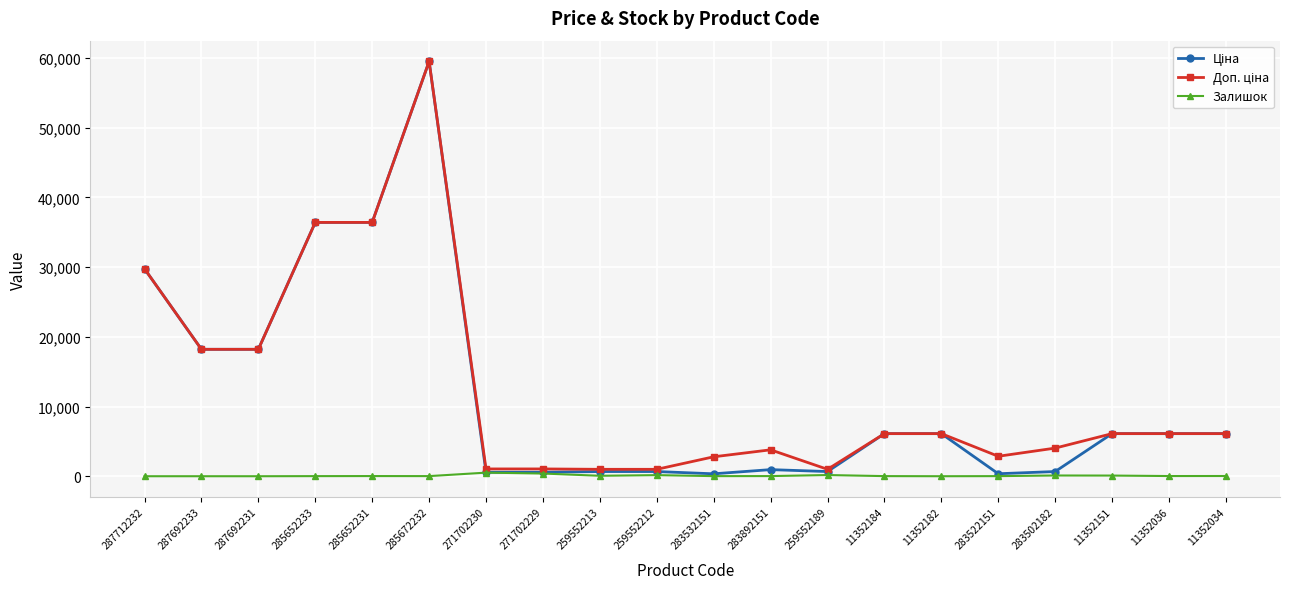

At which category is the sum across all series the highest?

285672232